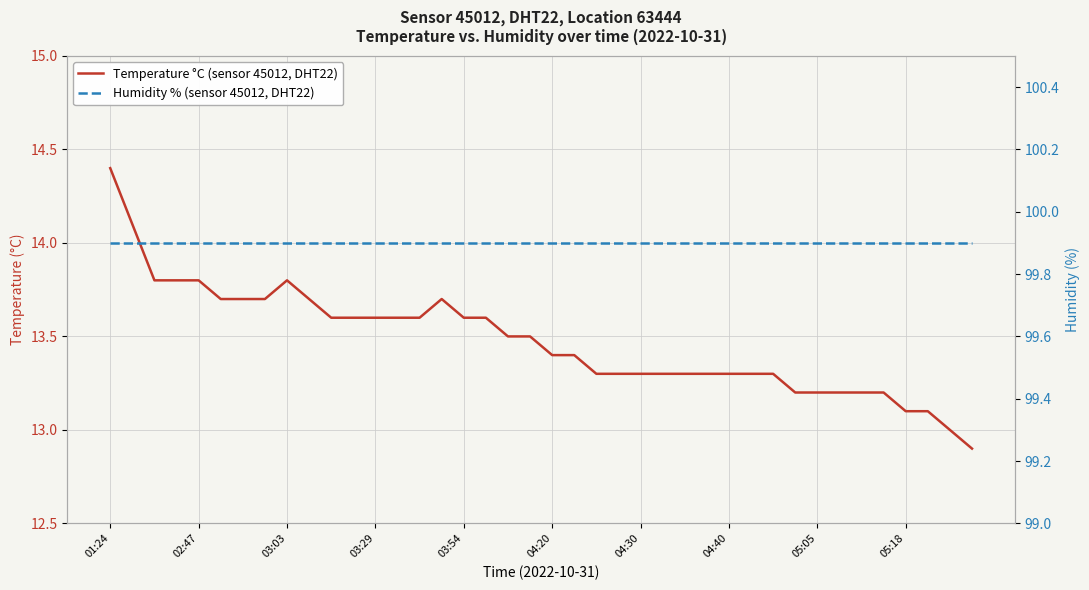

What is the greatest value displayed?

99.9